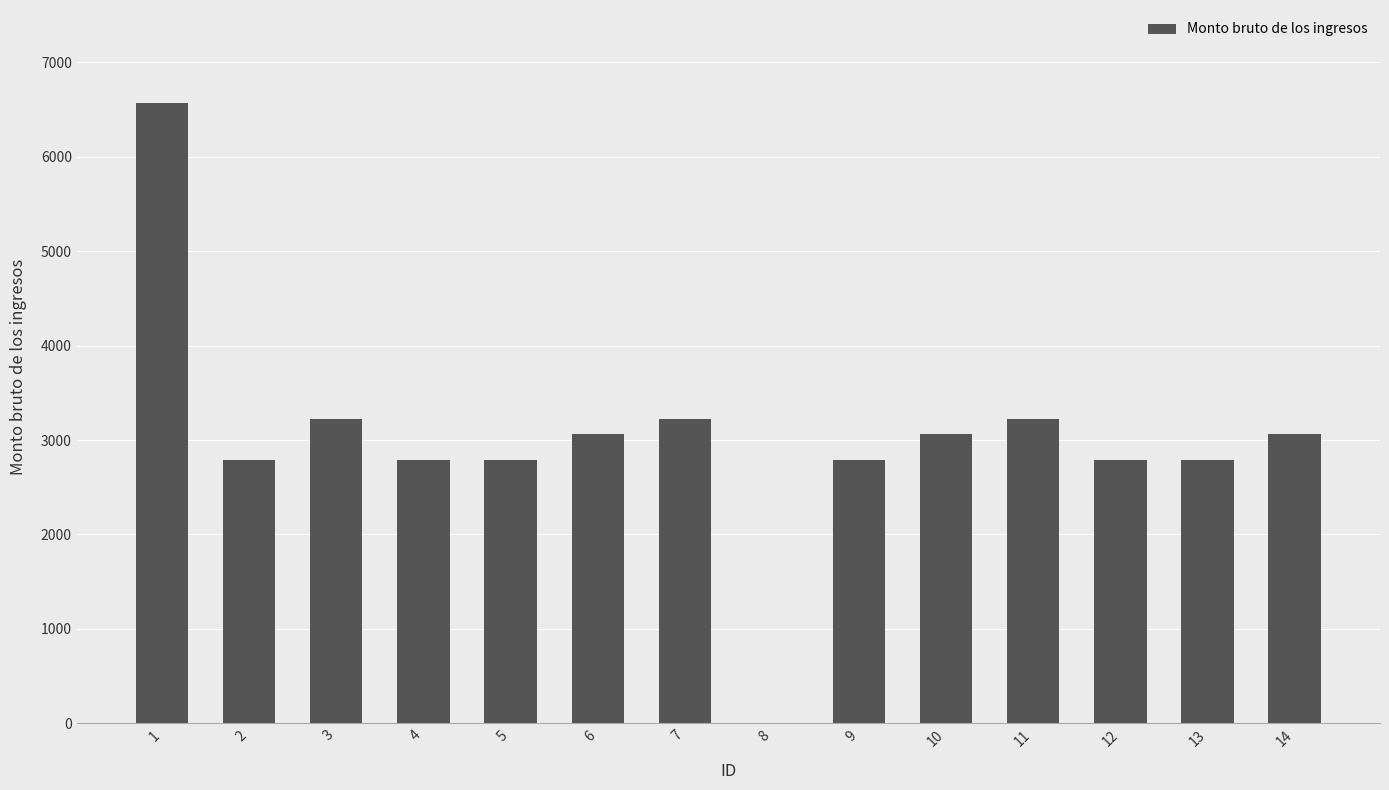

What is the ratio of the value at 11 to the value at 1?

0.5